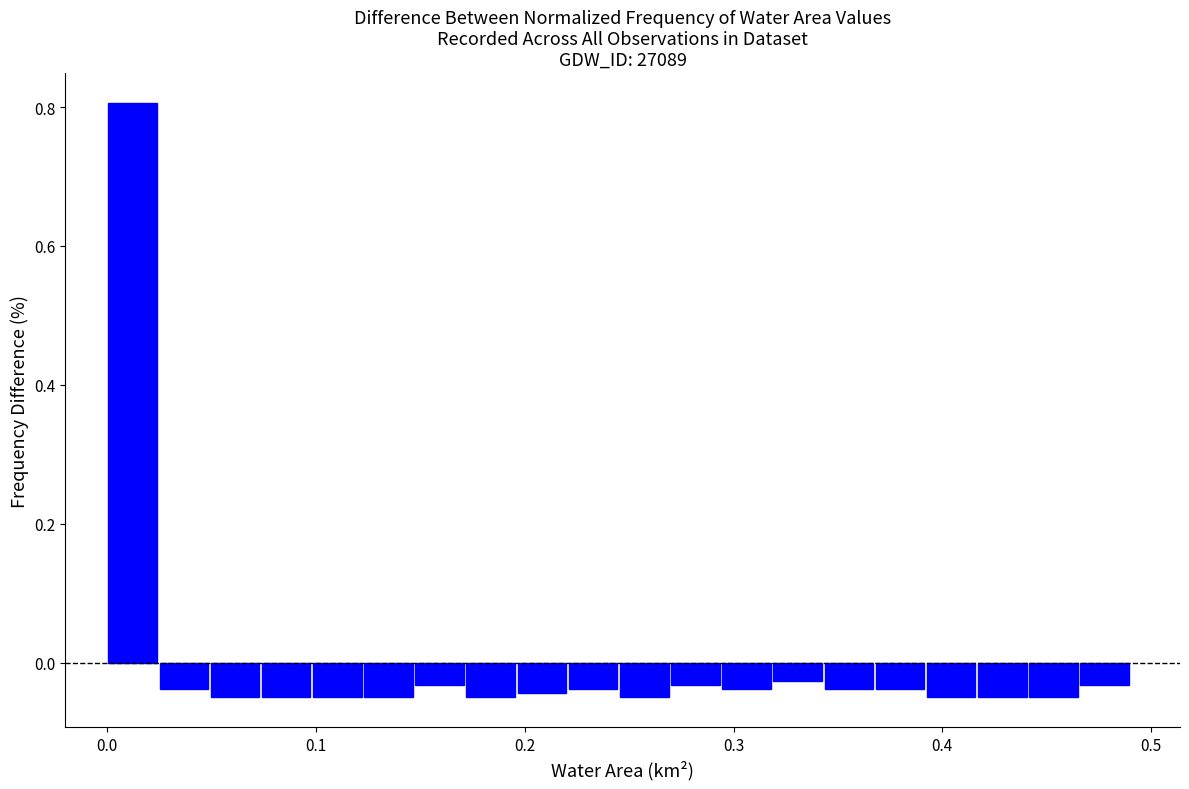

Read against the x-axis, roughly where is the centre of the tallest bar?

0.01